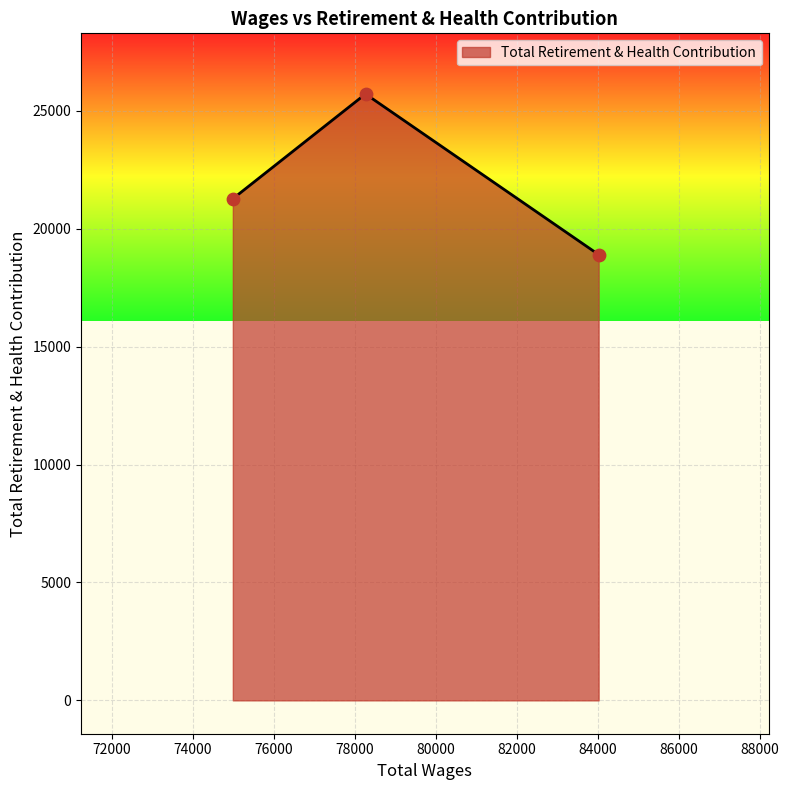

What is the average value?

21969